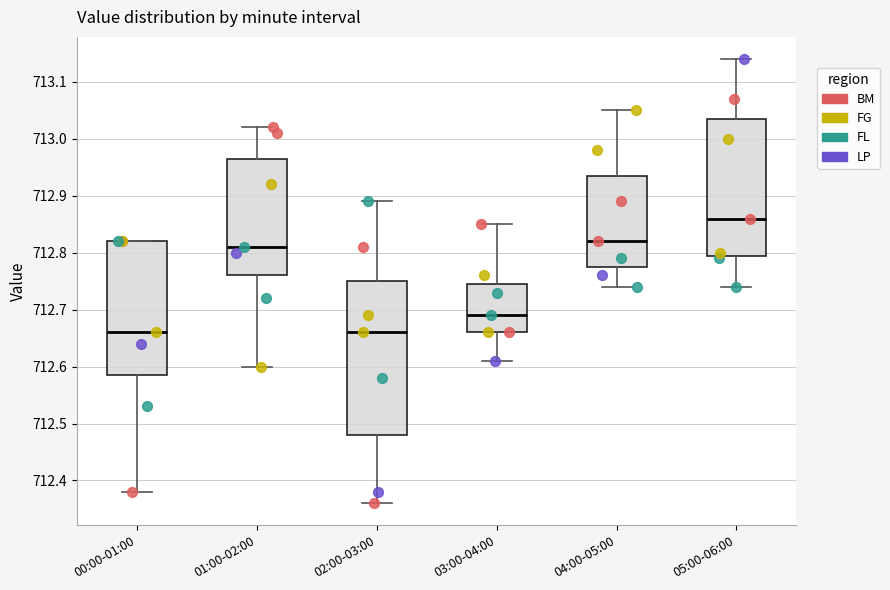

Which box is the tallest, from its lower edge to its upper edge?

02:00-03:00